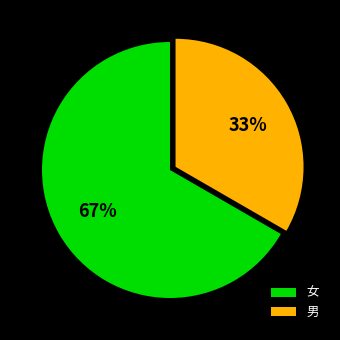

What percentage is the 女 slice, to the nearest percent?

67%